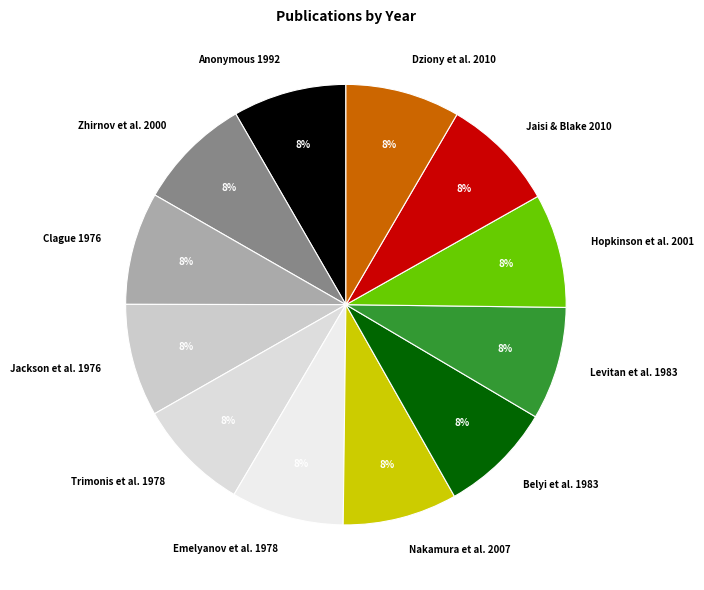

What percentage is the Zhirnov et al. 2000 slice, to the nearest percent?

8%